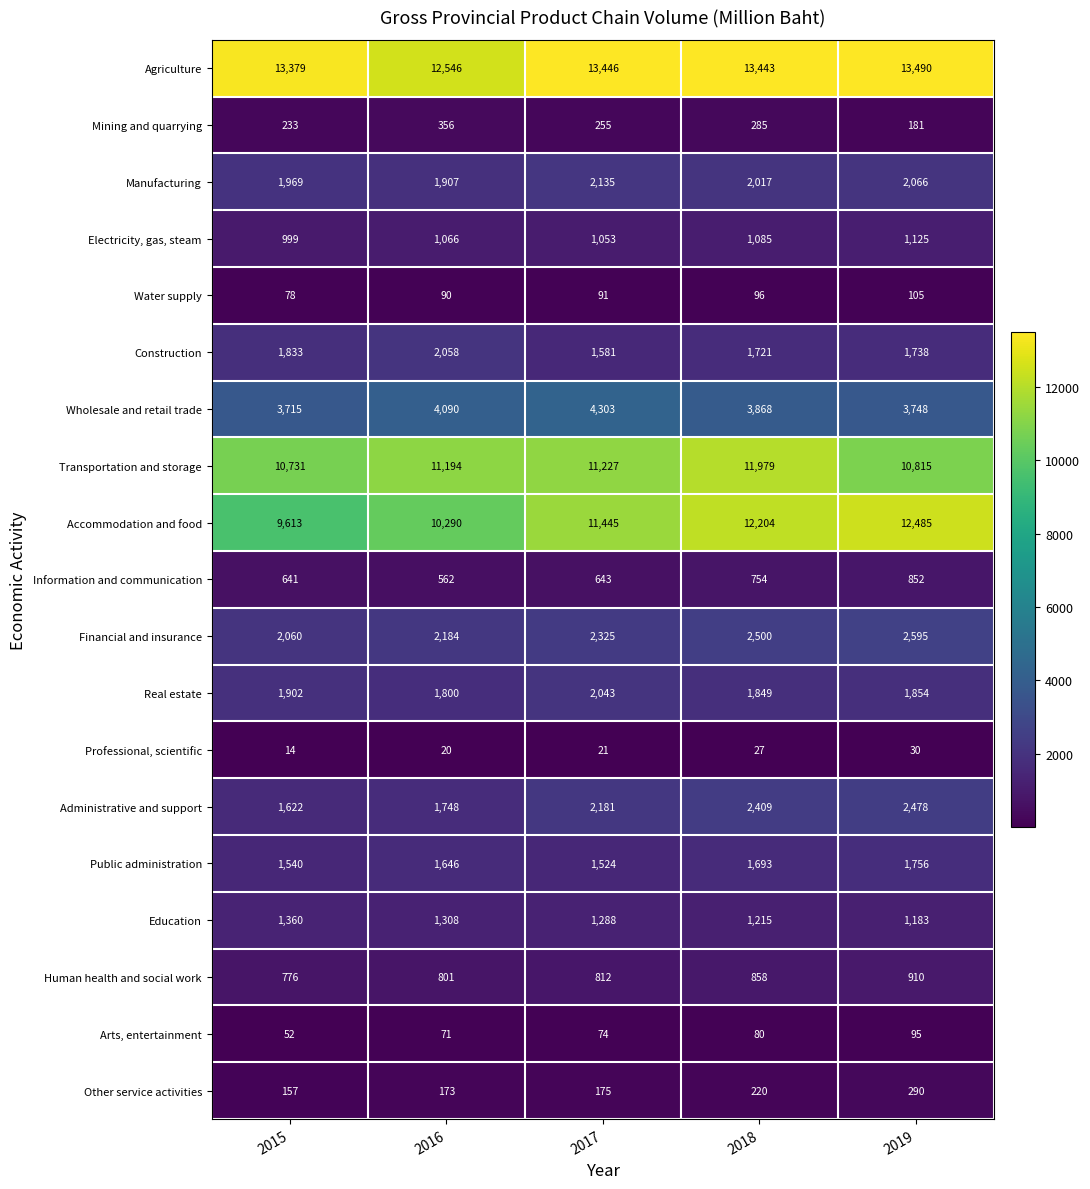

What is the difference between the maximum and second lowest values in the Electricity, gas, steam series?

72